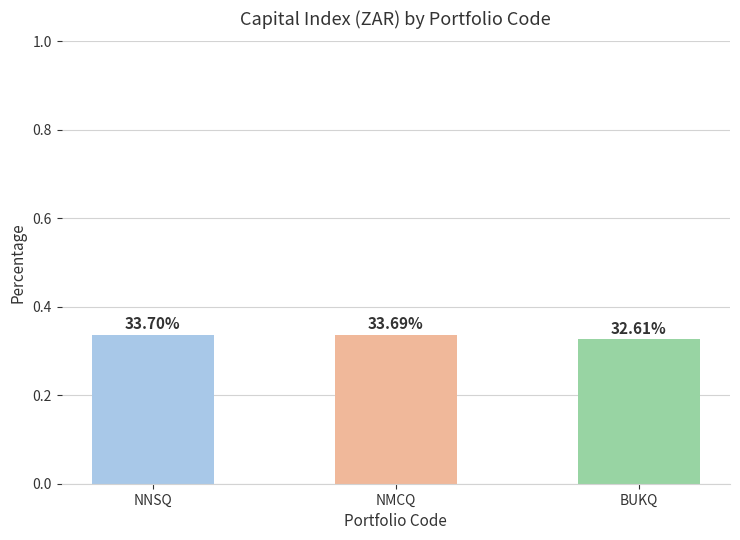

Does the chart contain any negative values?

No